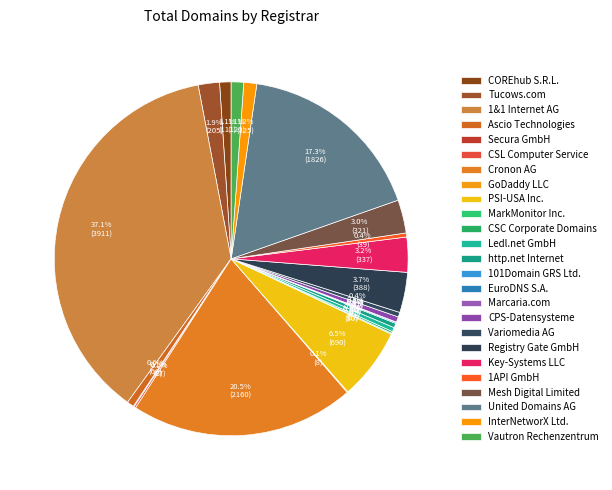

Combined, do Registry Gate GmbH and Variomedia AG account for over 50%?

No